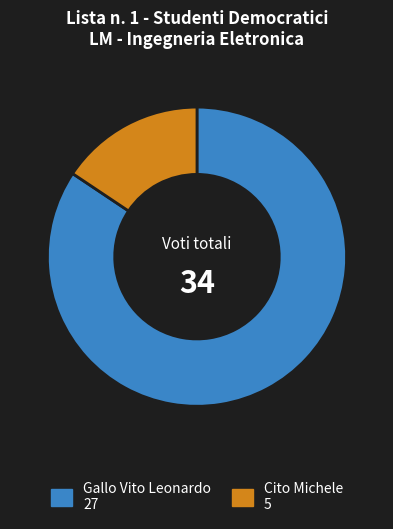

Is there any slice that represents more than half of the pie?

Yes